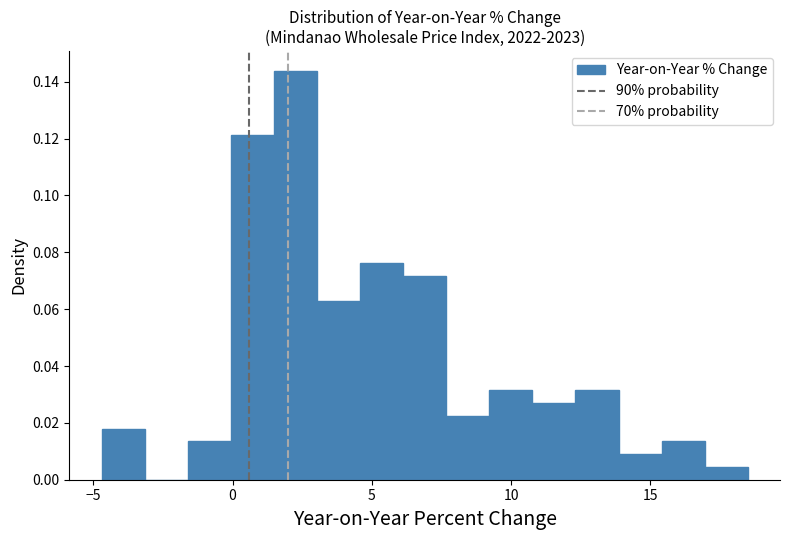

Read against the x-axis, roughly where is the centre of the tallest bar?

2.5